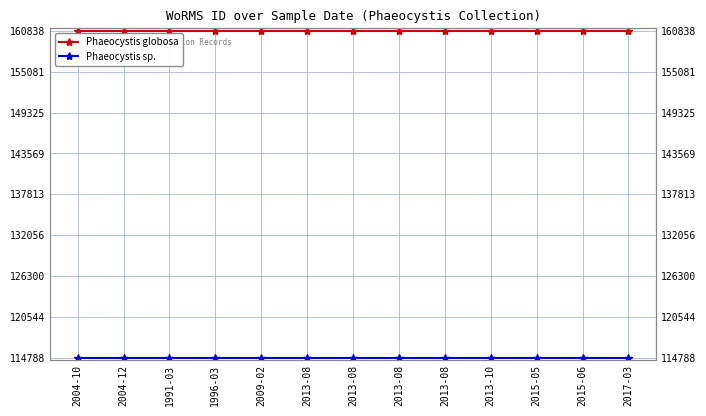

Which series has the largest total across all categories?

Phaeocystis globosa